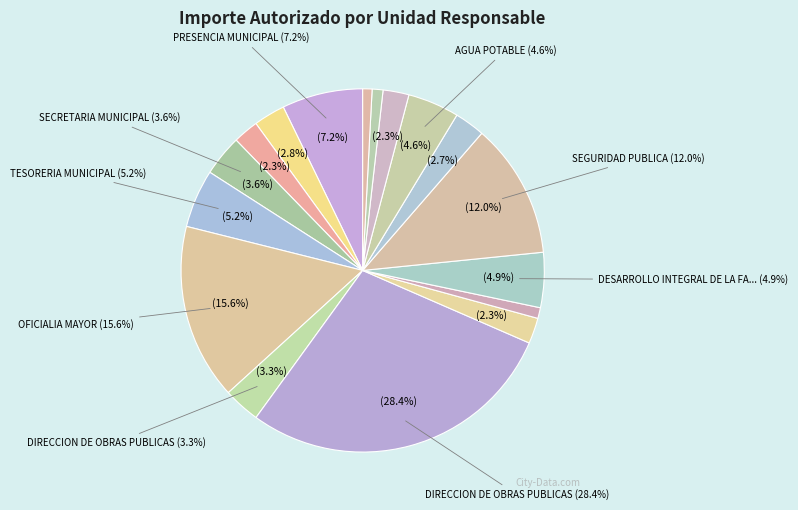

What portion of the pie excludes SECRETARIA MUNICIPAL?

96.4%